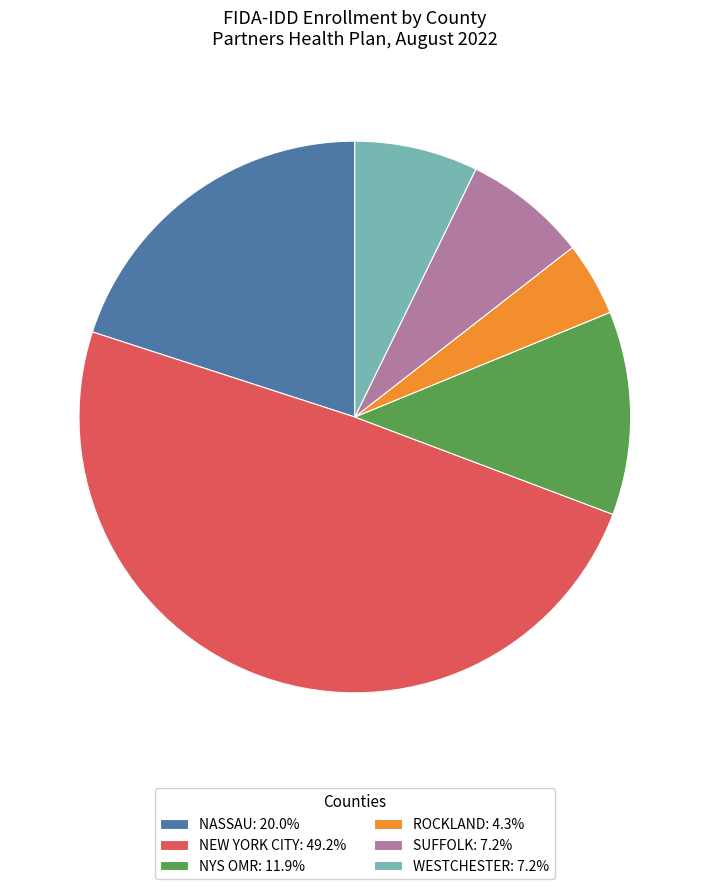

How many slices are in this pie chart?

6